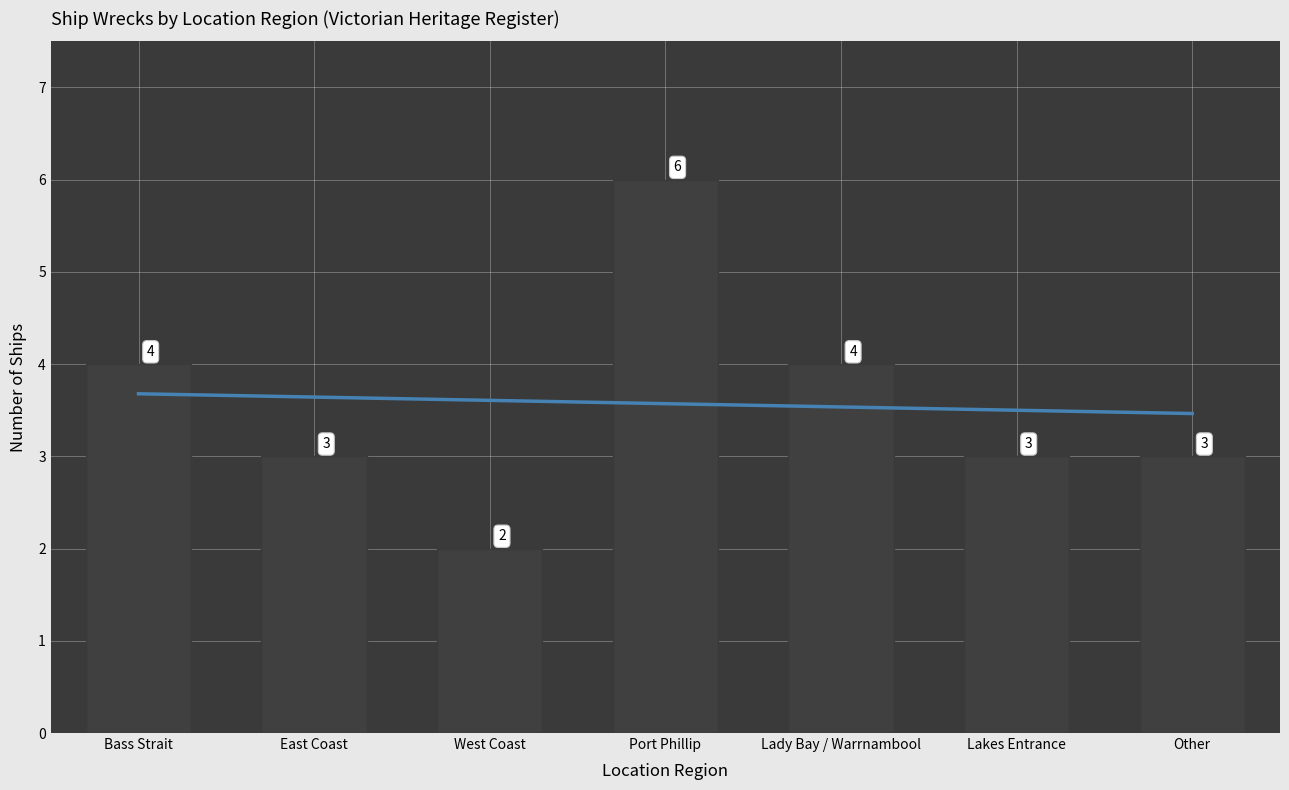

List the labels in order of value, smallest first.

West Coast, East Coast, Lakes Entrance, Other, Bass Strait, Lady Bay / Warrnambool, Port Phillip